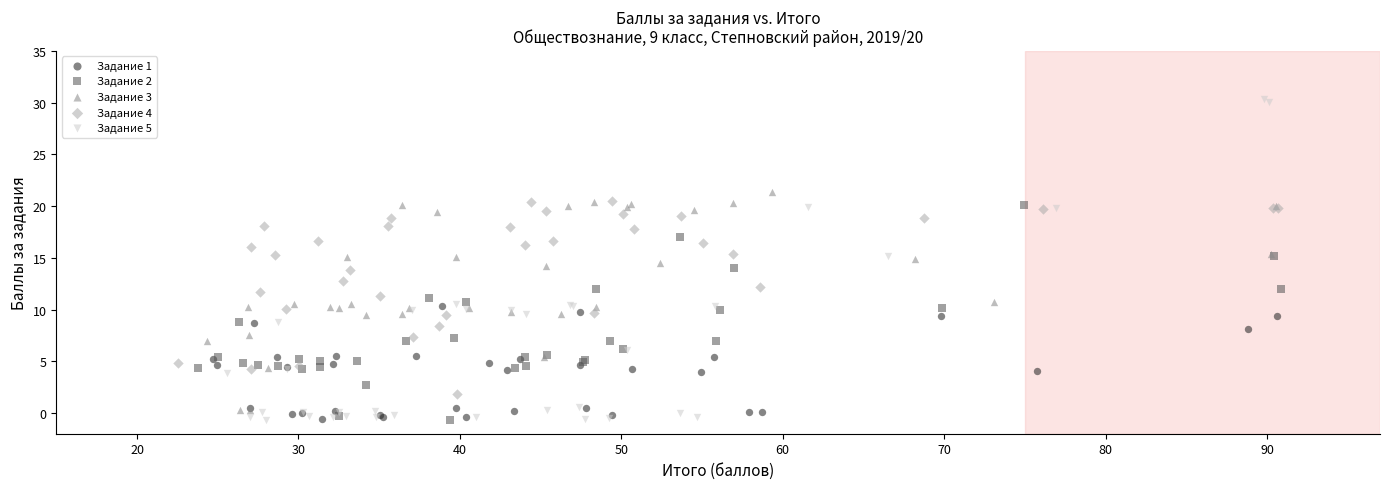

Which series contains the highest Y value?

Задание 5